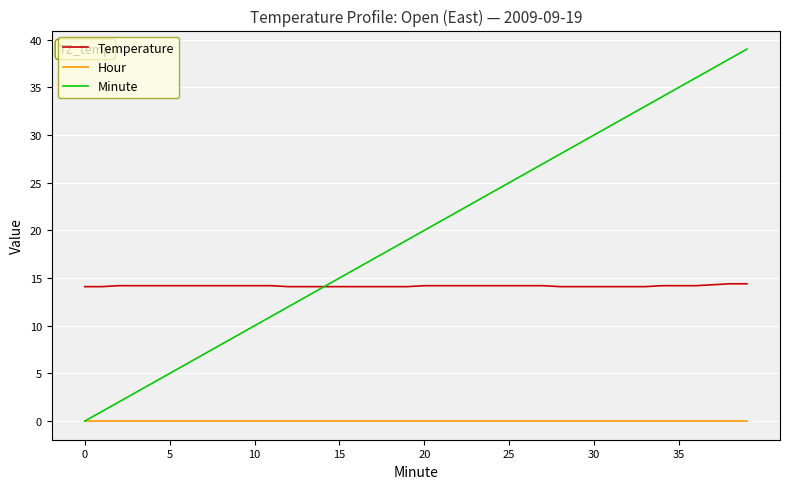

Which series has the largest range (max minus min)?

Minute